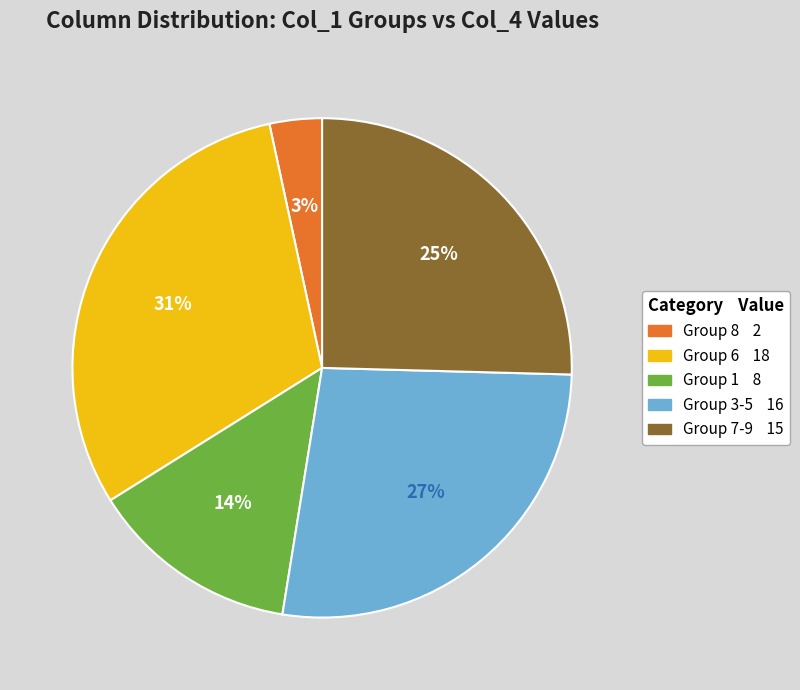

To the nearest percent, what is the average slice percentage?

20%